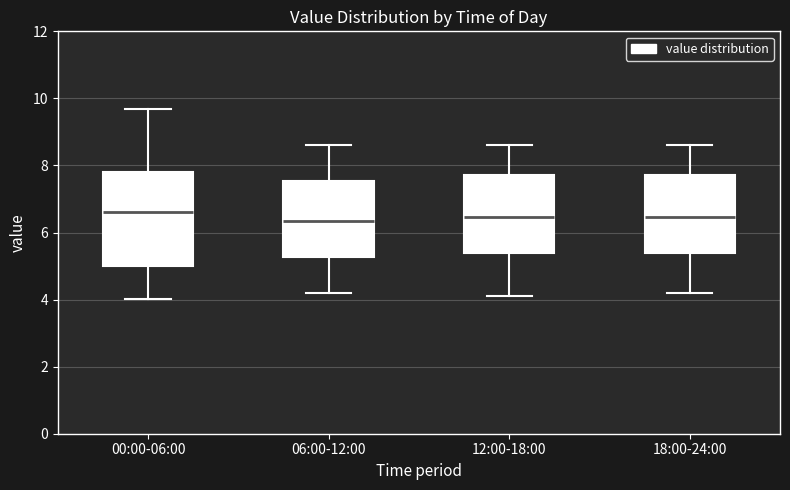

Where does the median line of the box for 12:00-18:00 sit on the y-axis? The values are not printed on the chart, so give them approximately, as read against the axis.

6.4